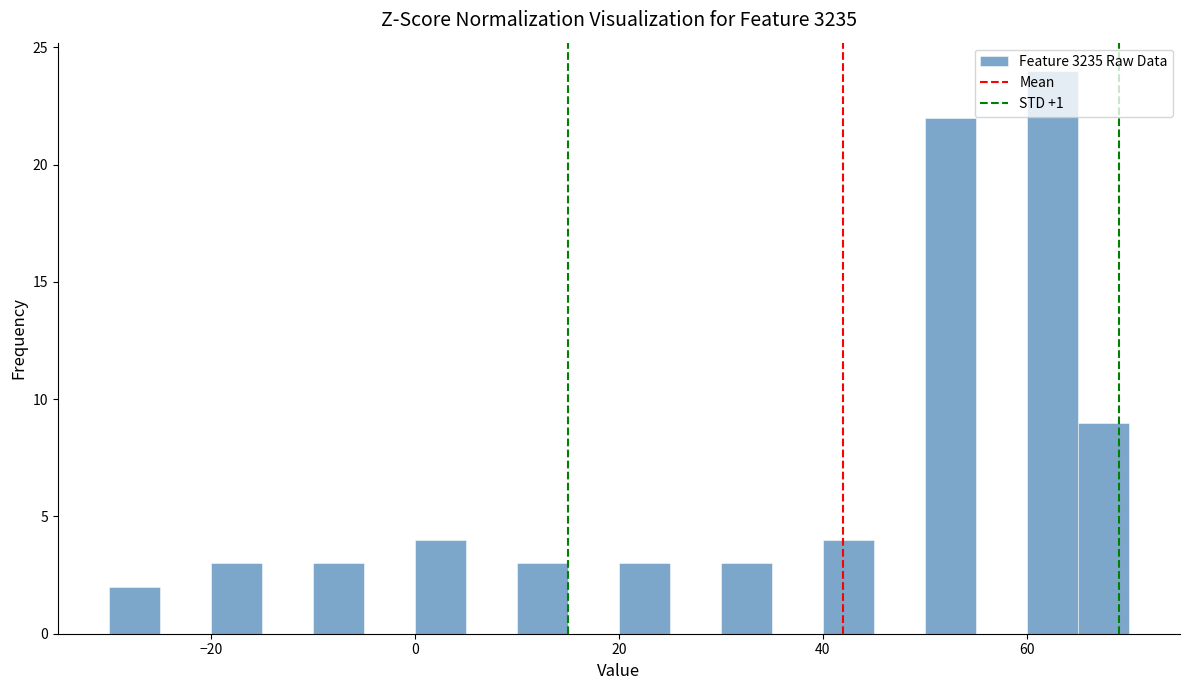

Read against the x-axis, roughly where is the centre of the tallest bar?

62